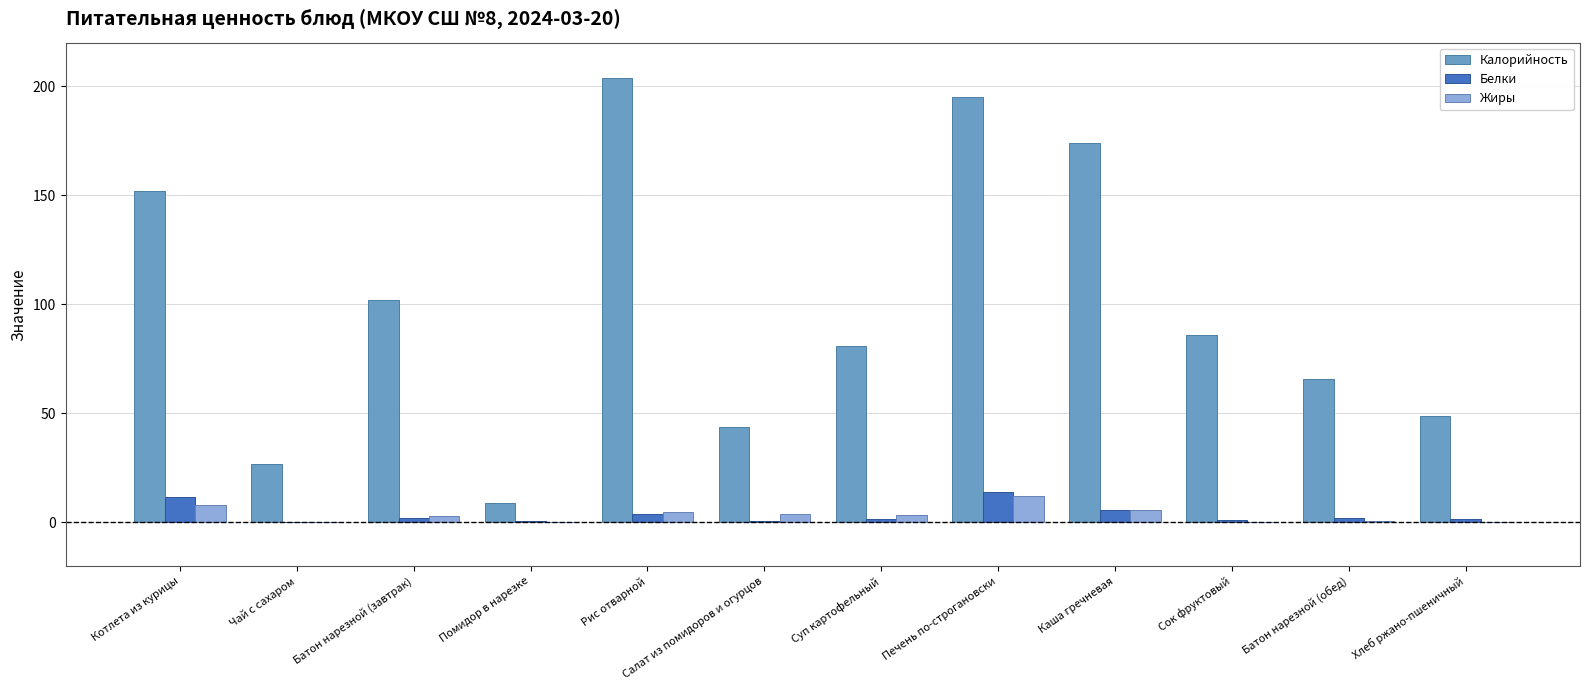

Count the number of data series in this chart.

3